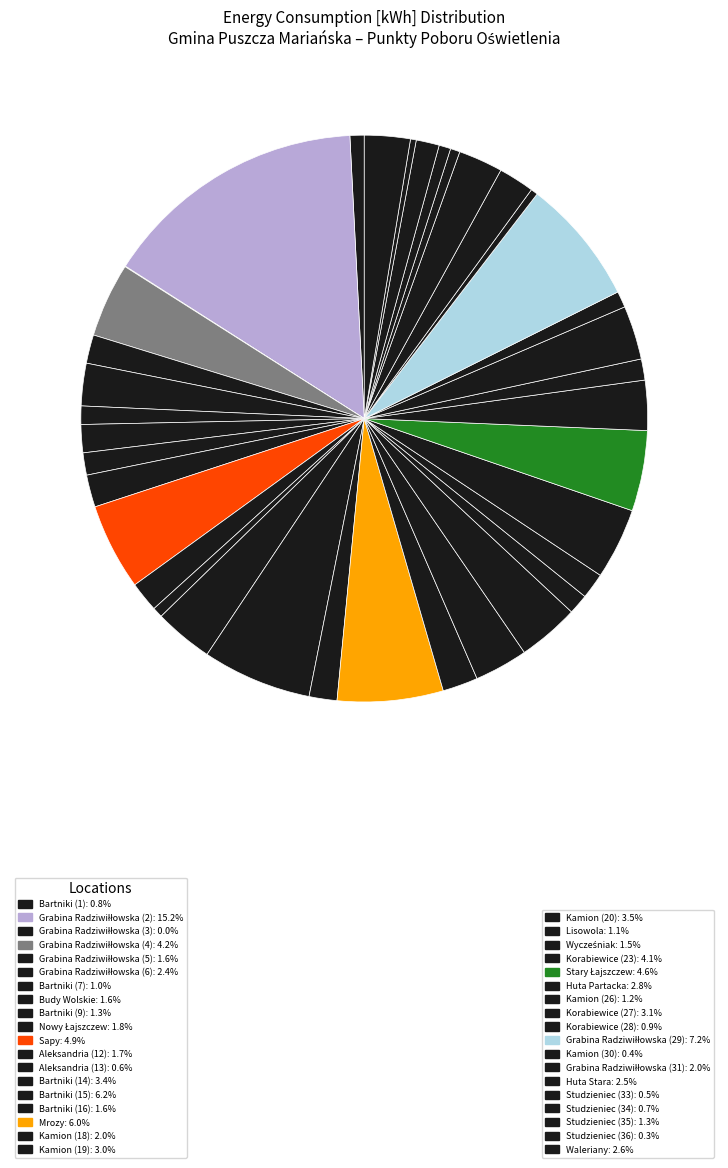

What is the largest slice in the pie chart?

Grabina Radziwiłłowska (2)